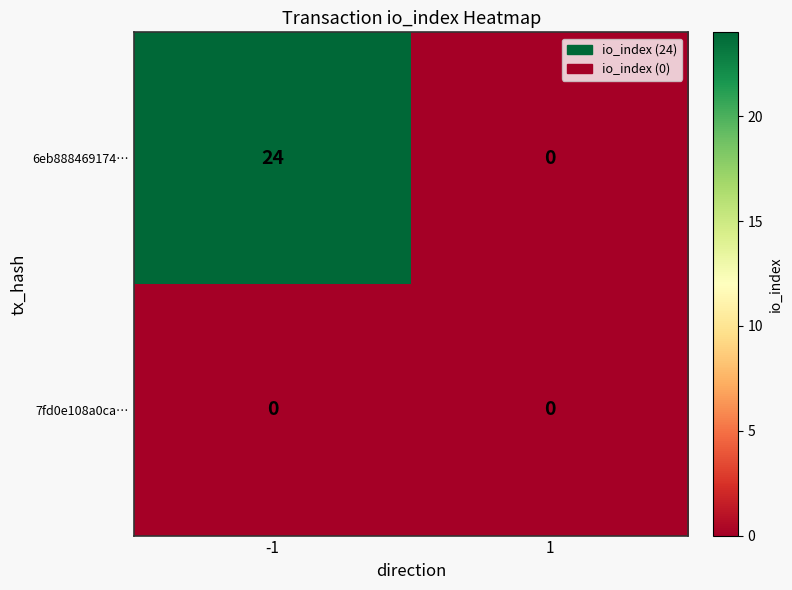

Reading right to left, list all the values displayed in this chart.

6eb888469174…: 1=0	-1=24
7fd0e108a0ca…: 1=0	-1=0